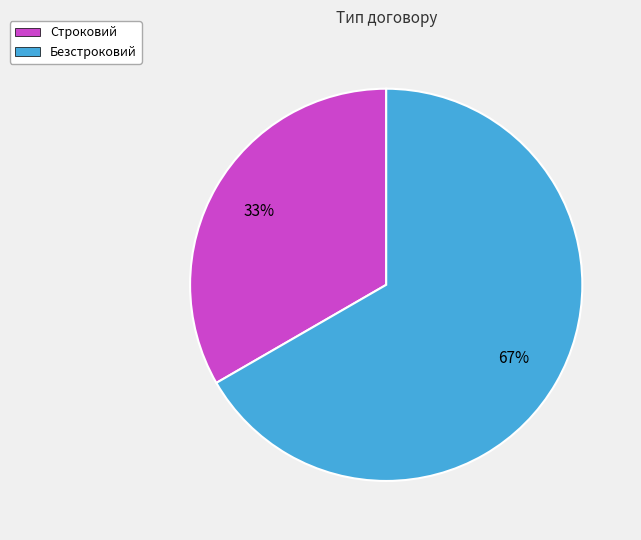

What is the smallest slice in the pie chart?

Строковий